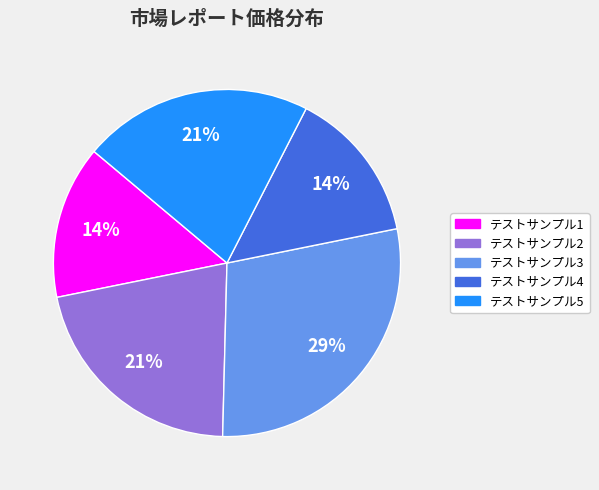

Which category has the biggest portion of the pie?

テストサンプル3